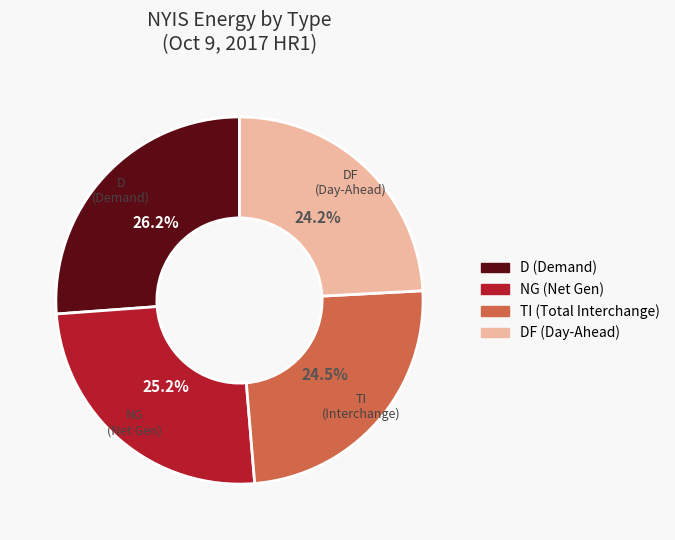

What is the ratio of the value at DF (Day-Ahead) to the value at TI (Total Interchange)?

1.0